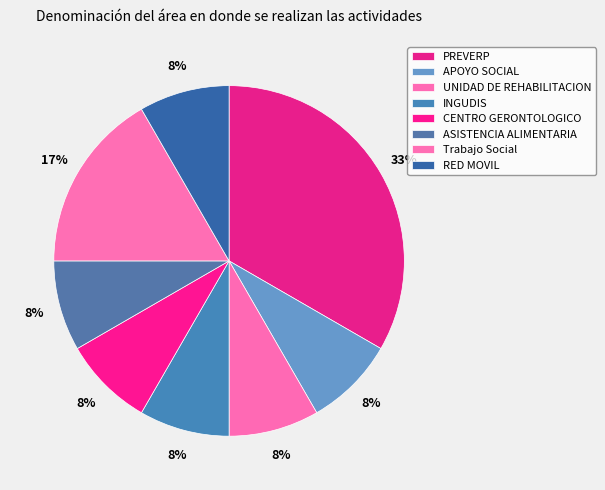

Does CENTRO GERONTOLOGICO represent more than half of the total?

No